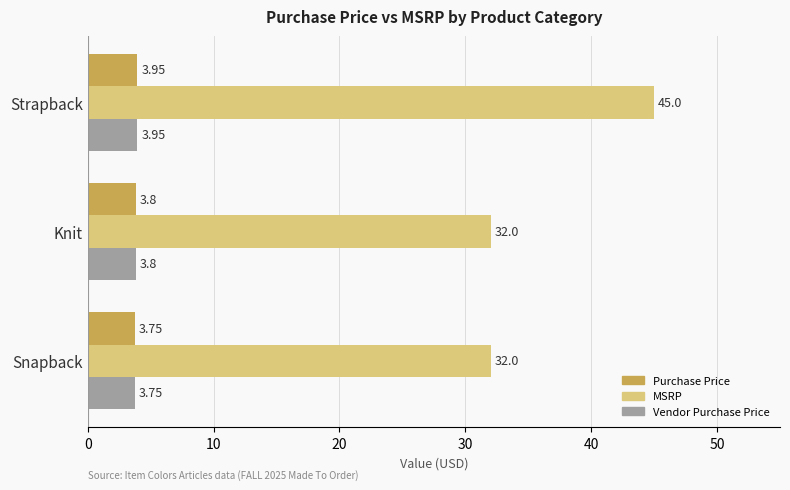

What is the difference between the MSRP values at Snapback and Strapback?

13.0